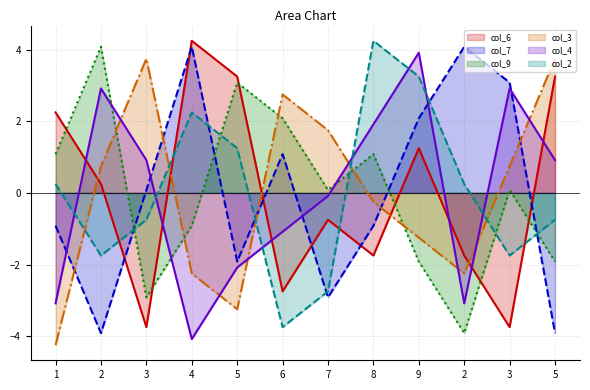

At which label does col_4 first exceed 0?

2